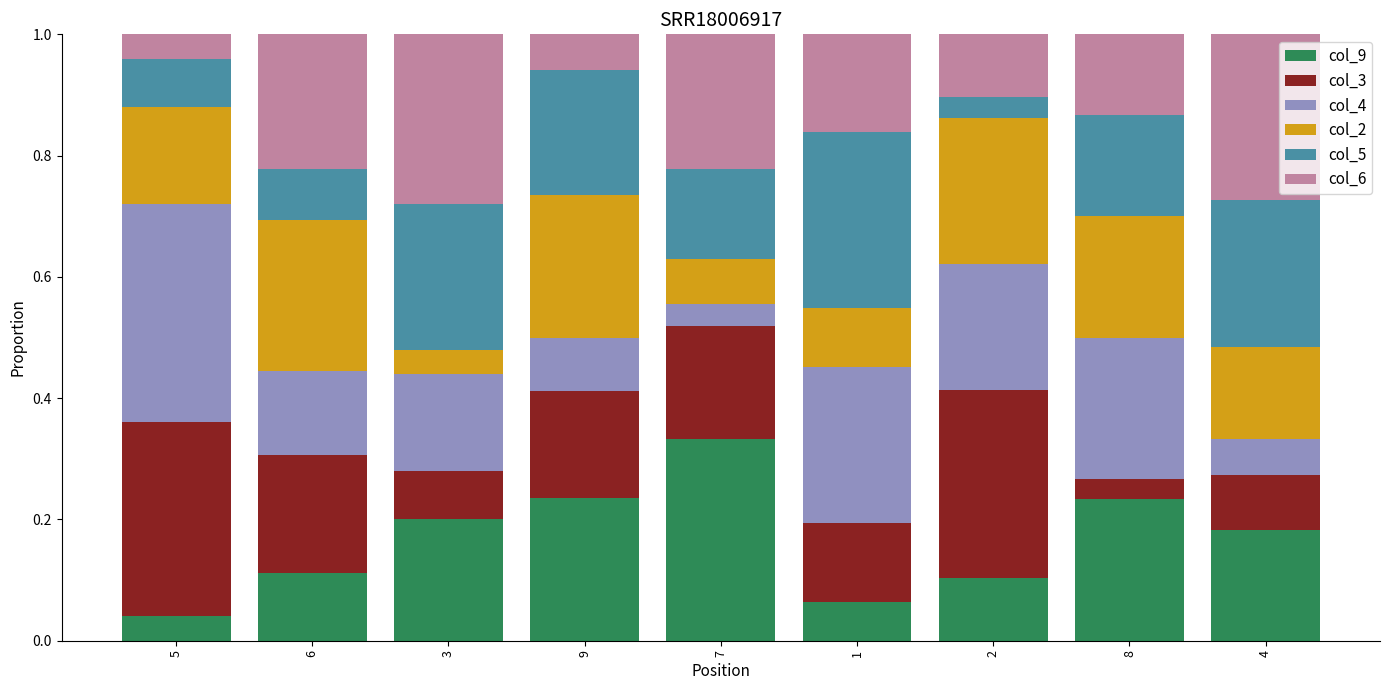

What is the total value across all series at 2?

1.0